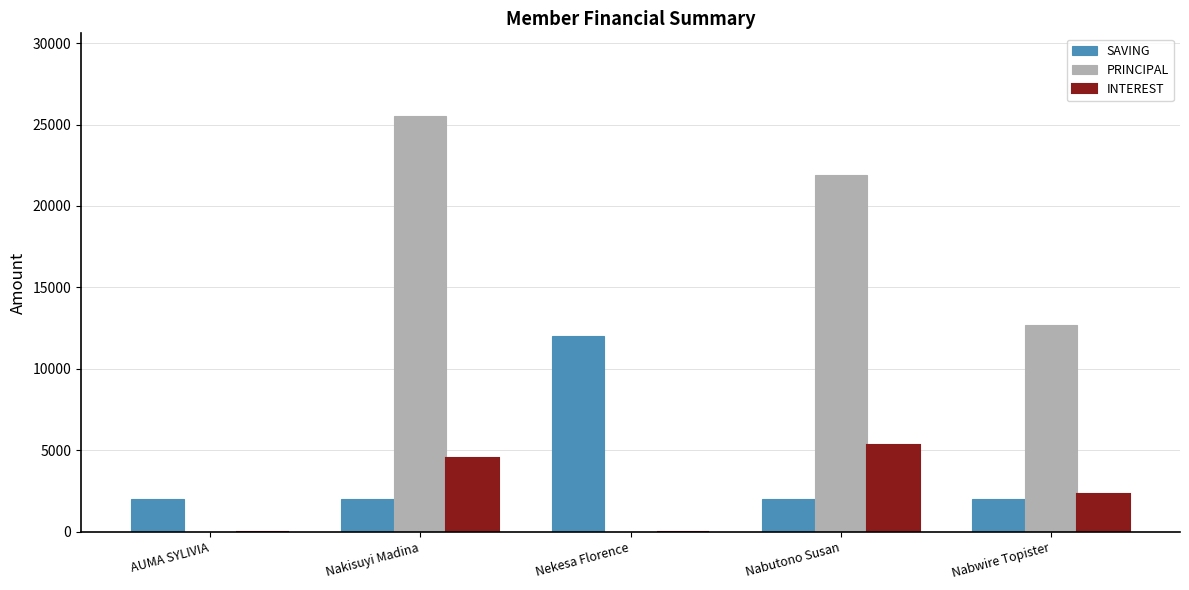

At which label does SAVING reach its peak?

Nekesa Florence